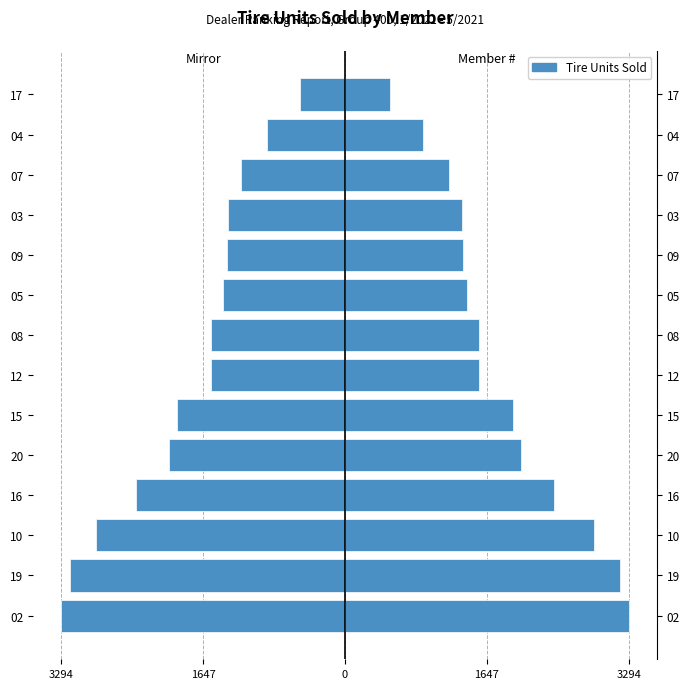

What is the label of the 4th bar from the right?

03